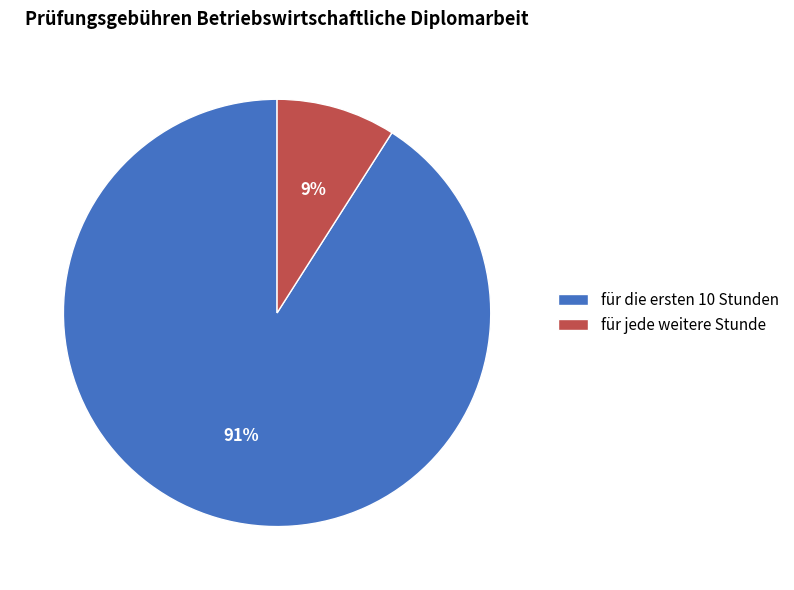

Approximately how many times larger is the value at für die ersten 10 Stunden compared to für jede weitere Stunde?

10.1